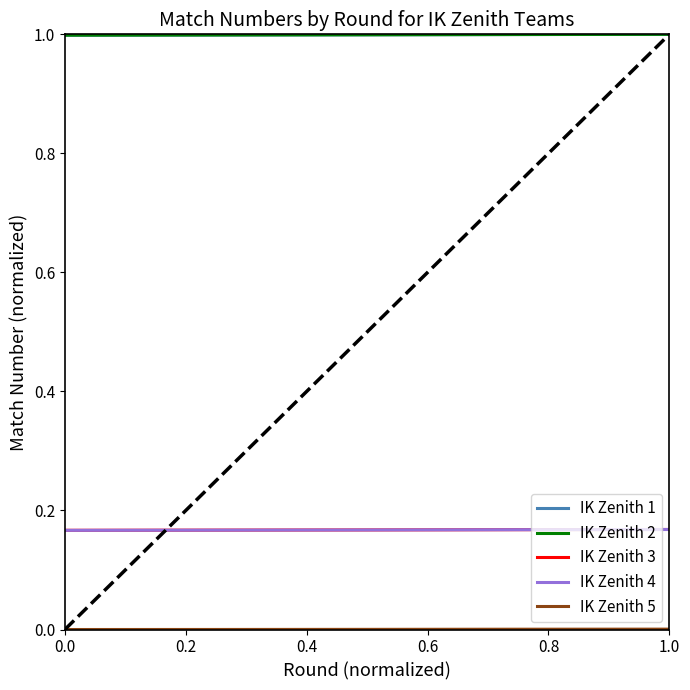

True or false: IK Zenith 3 and IK Zenith 1 cross at least once.

False